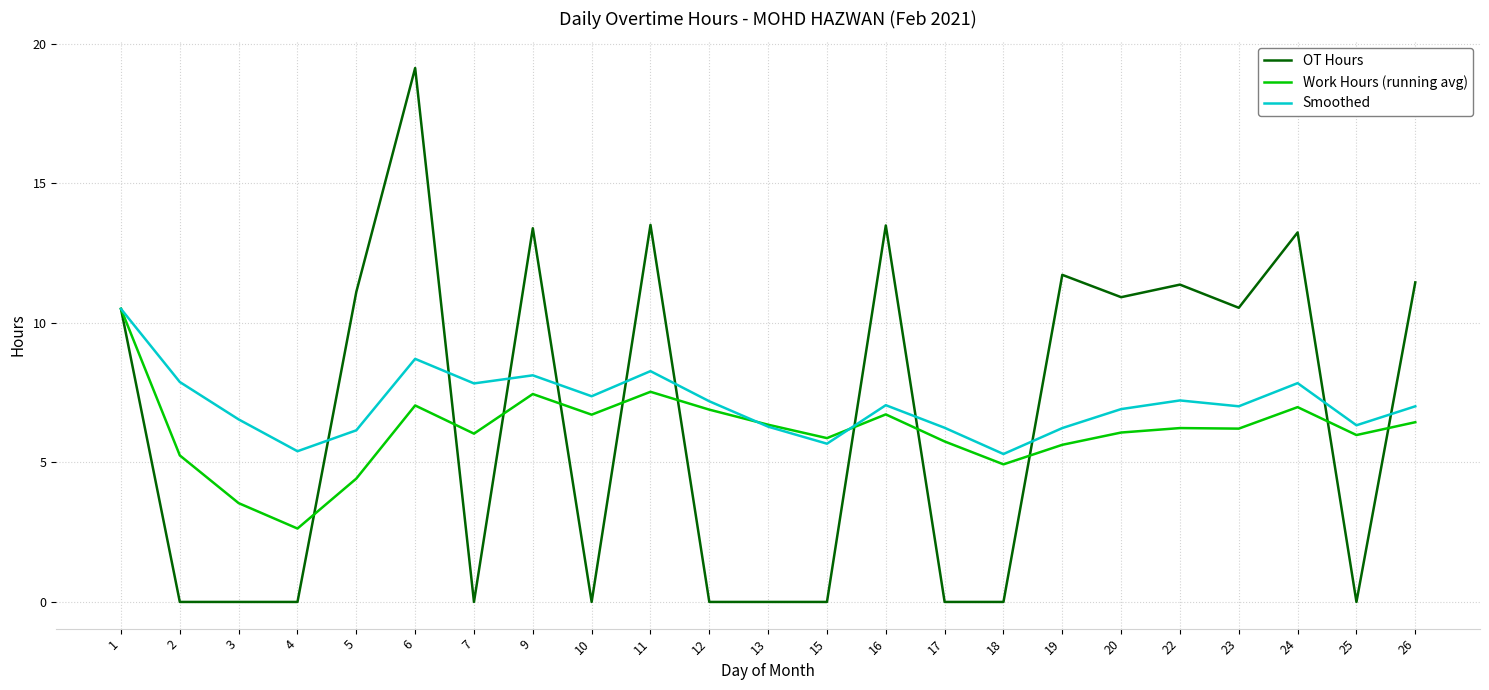

What is the sum of all Work Hours (running avg) values?

141.2